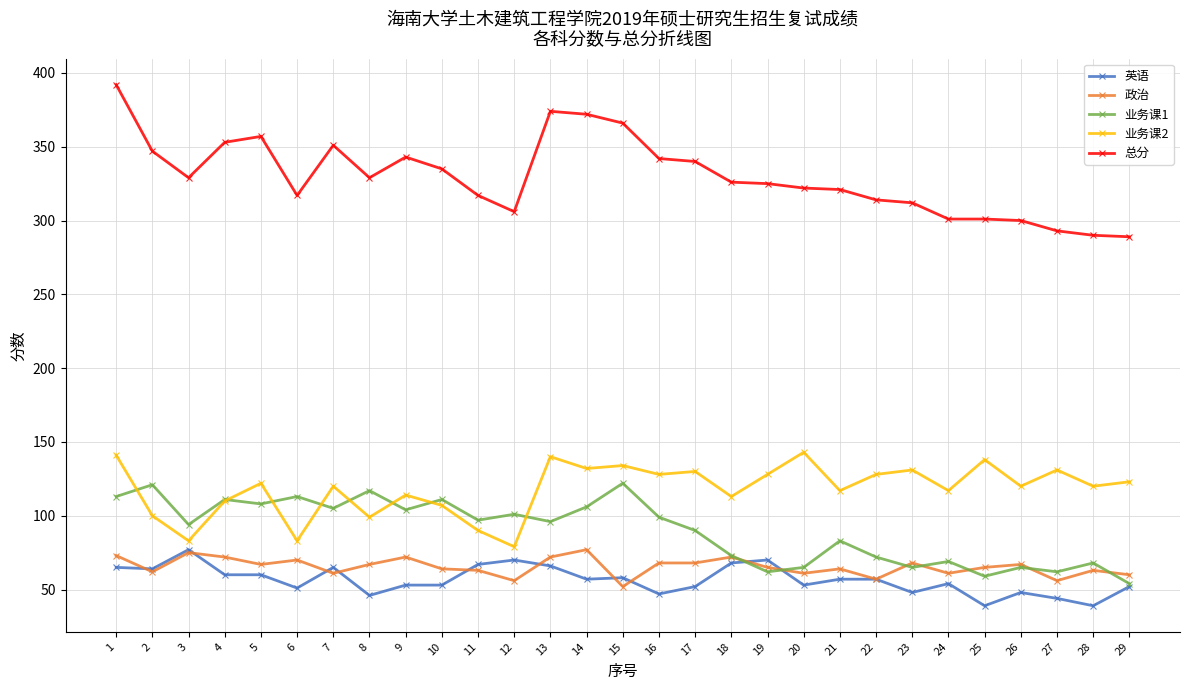

At which label does 业务课2 reach its minimum?

12